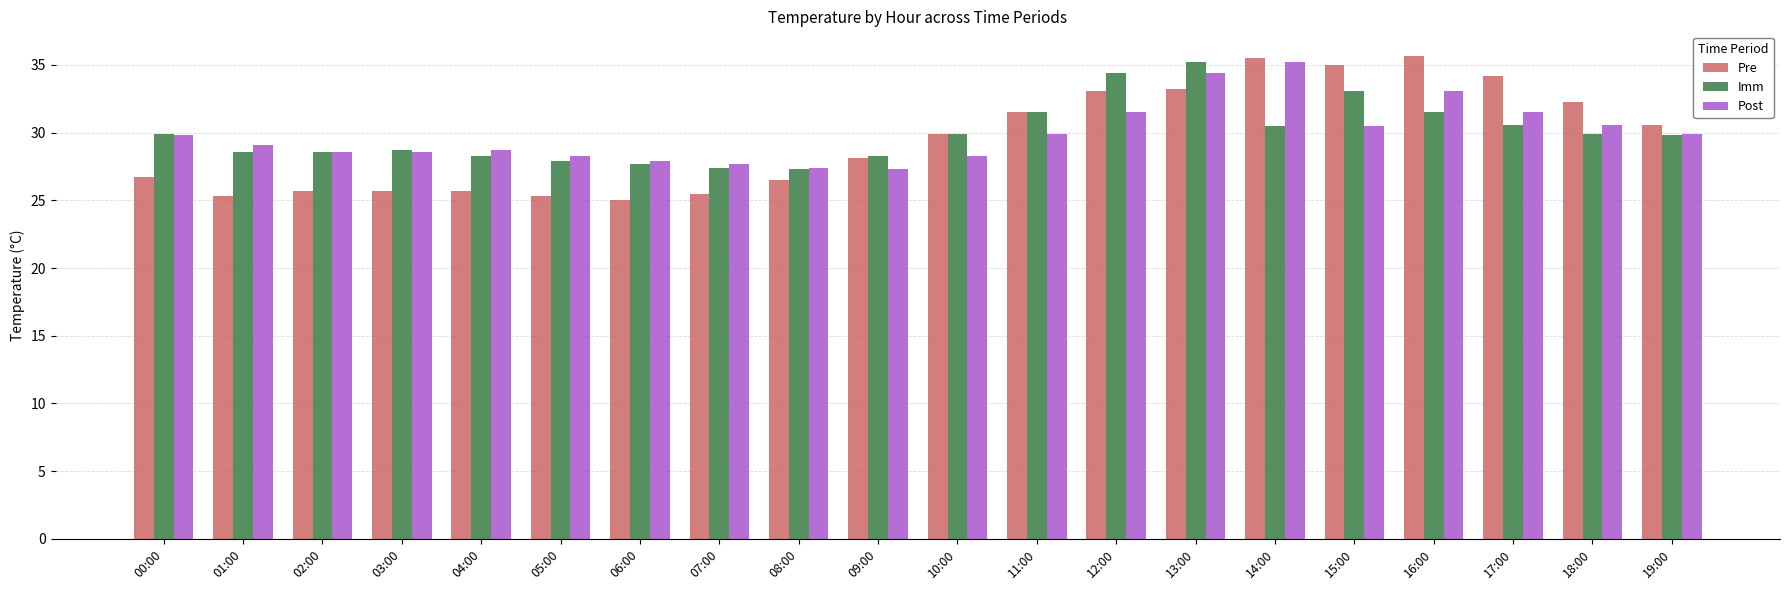

True or false: Post has a value of 30.5 at 15:00.

True